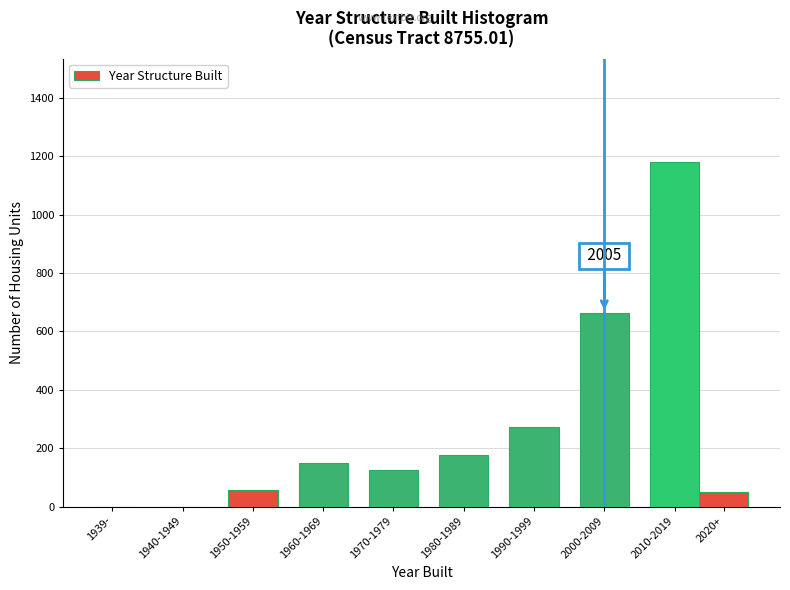

Reading left to right, list all the values displayed in this chart.

1939-=0	1940-1949=0	1950-1959=58	1960-1969=148	1970-1979=124	1980-1989=175	1990-1999=273	2000-2009=664	2010-2019=1180	2020+=51